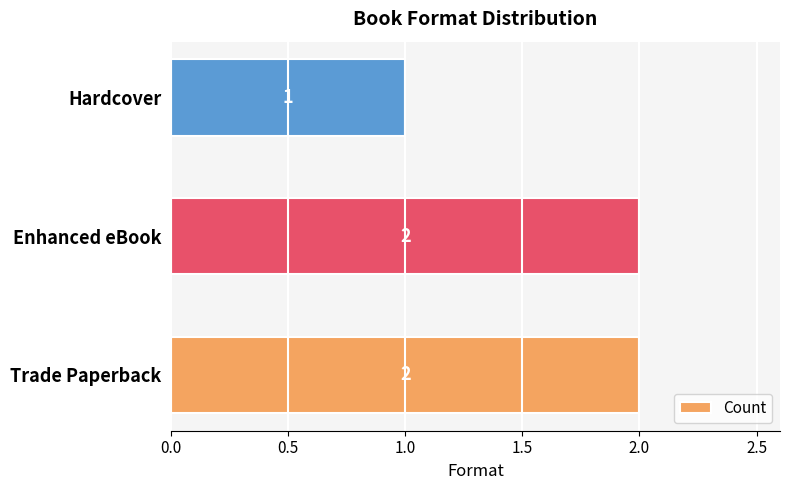

Reading top to bottom, transcribe all the data shown in this chart.

Hardcover=1	Enhanced eBook=2	Trade Paperback=2